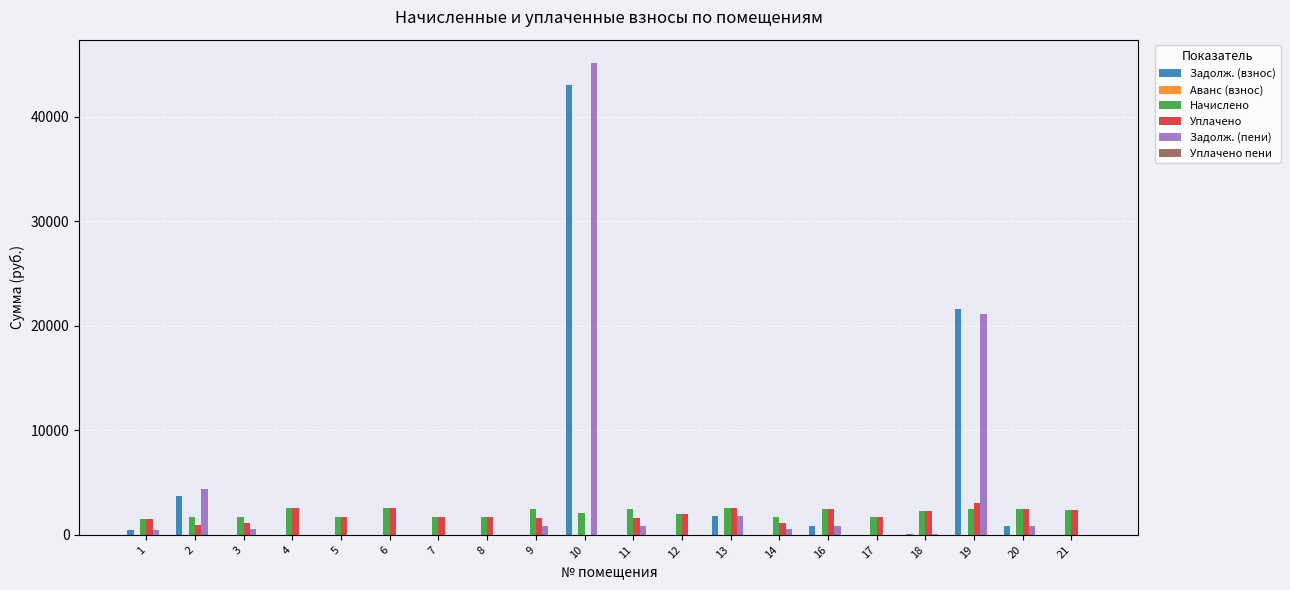

Is the value of Начислено at 21 greater than the value of Задолж. (взнос) at 4?

Yes